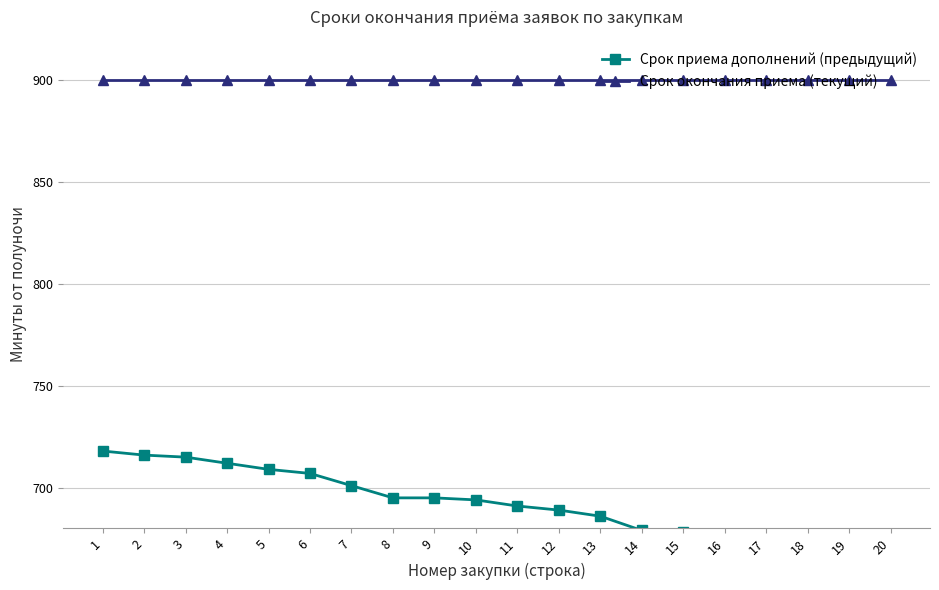

What is the smallest value displayed?

669